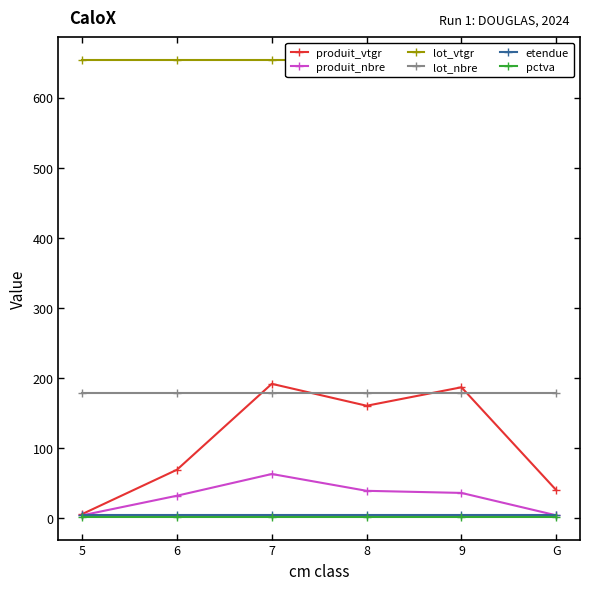

At 5, list the series in order from smallest to largest.

pctva, produit_nbre, etendue, produit_vtgr, lot_nbre, lot_vtgr